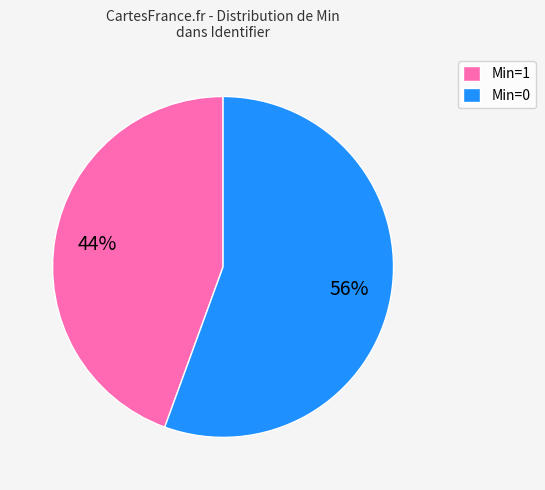

Does Min=0 represent more than half of the total?

Yes